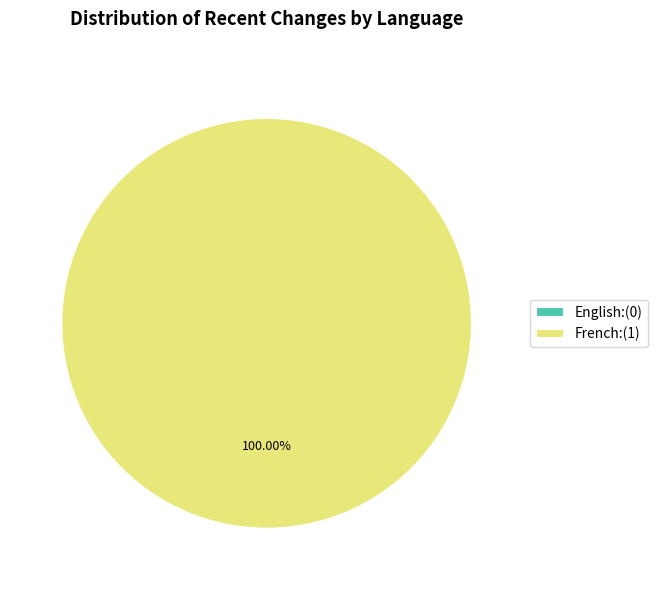

Between French and English, which is larger?

French